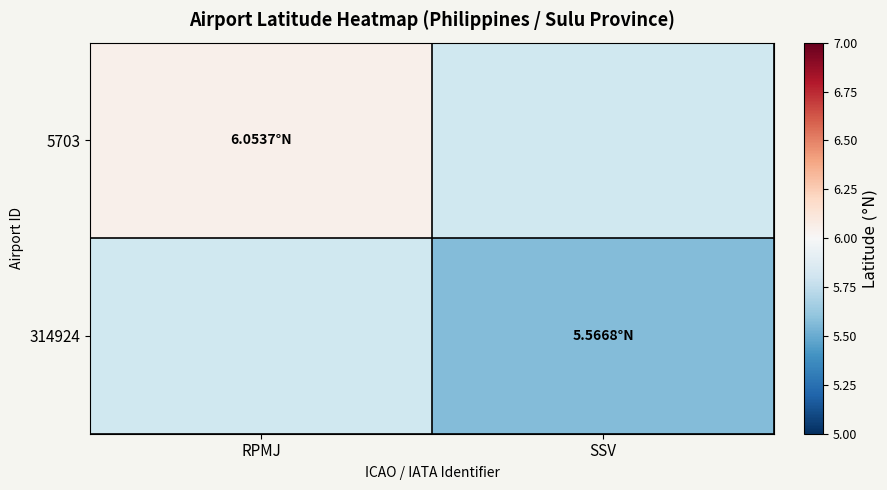

At which category does the chart reach its minimum across all series?

SSV